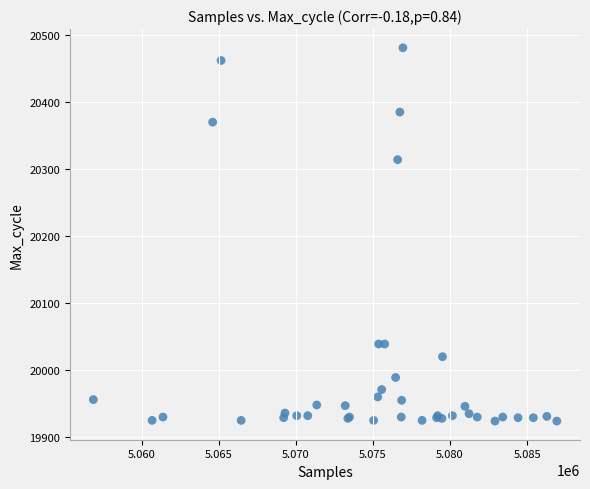

What Y value in the scatter plot is closest to 20202?

20314